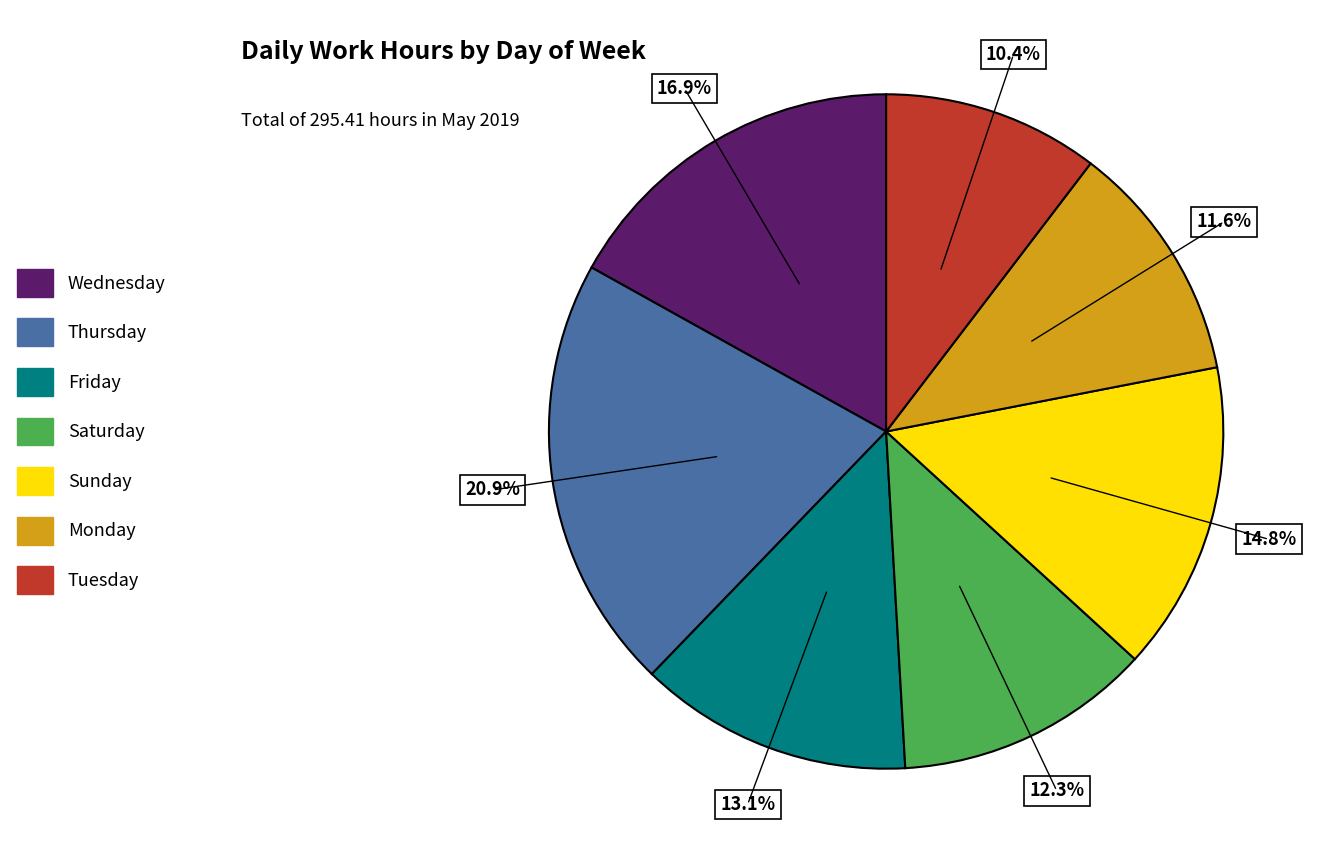

Is there a majority slice in this chart?

No